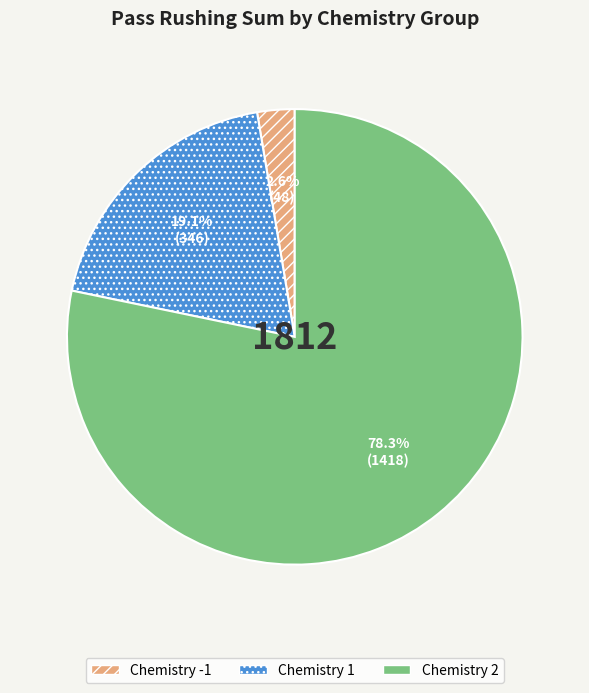

Is there a majority slice in this chart?

Yes